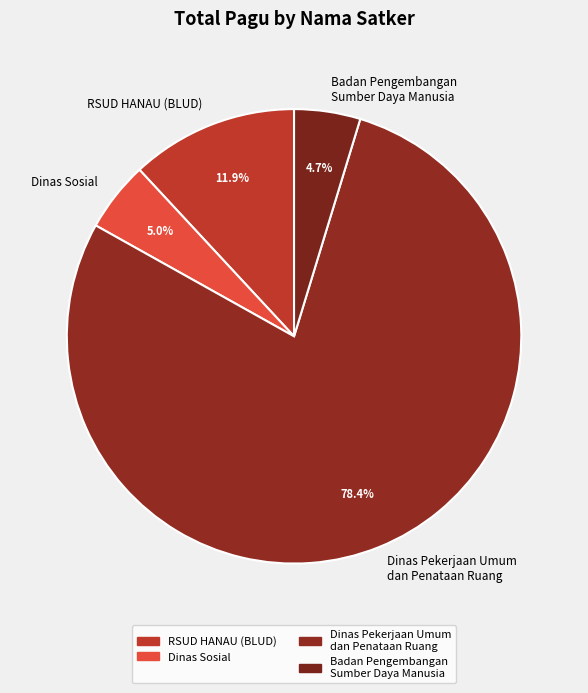

To the nearest percent, what portion does Badan Pengembangan Sumber Daya Manusia represent?

5%